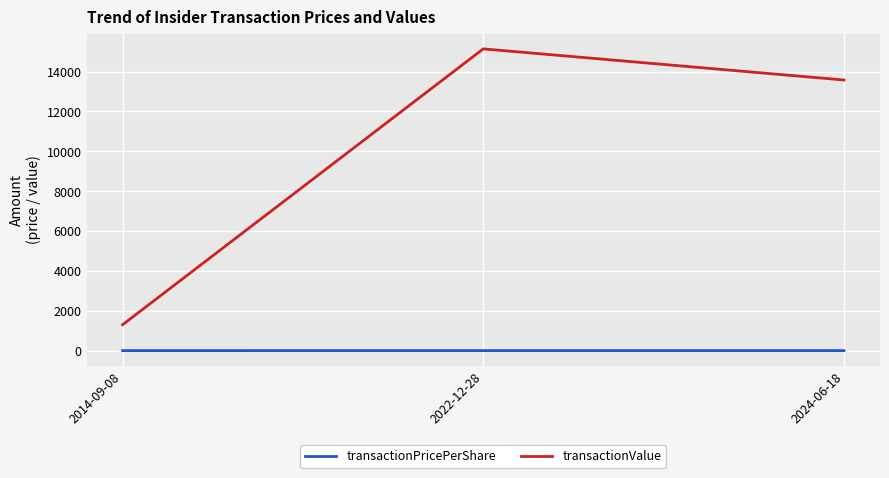

Does the chart have visible grid lines?

Yes